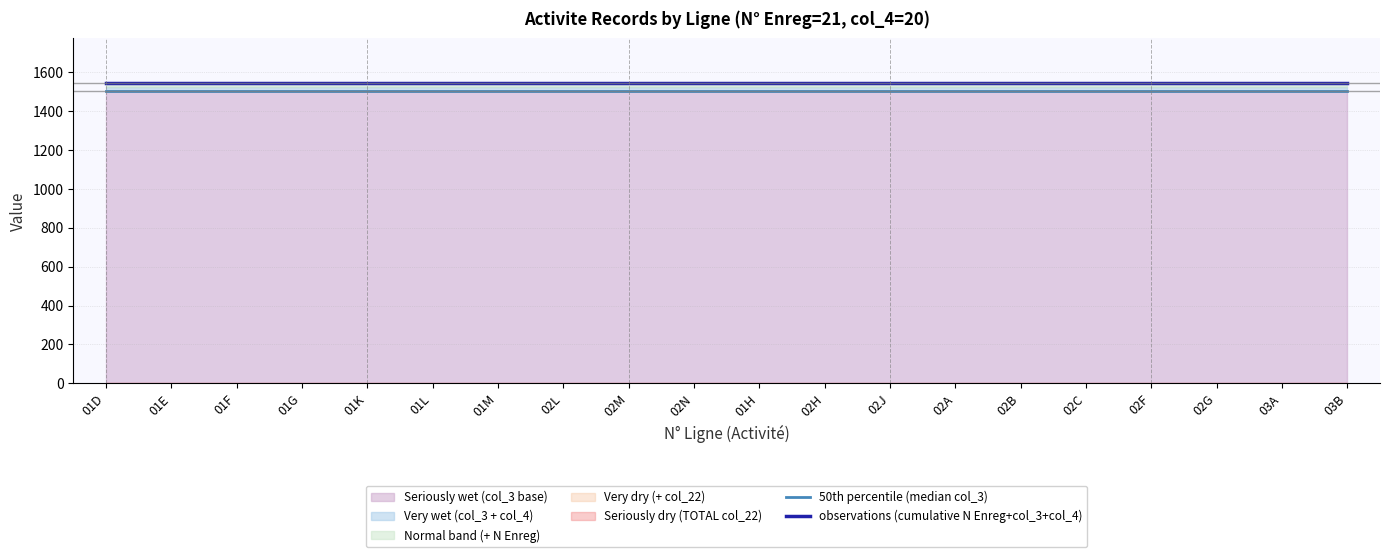

The 50th percentile (median col_3) series shows 2559 at 02A. True or false?

False